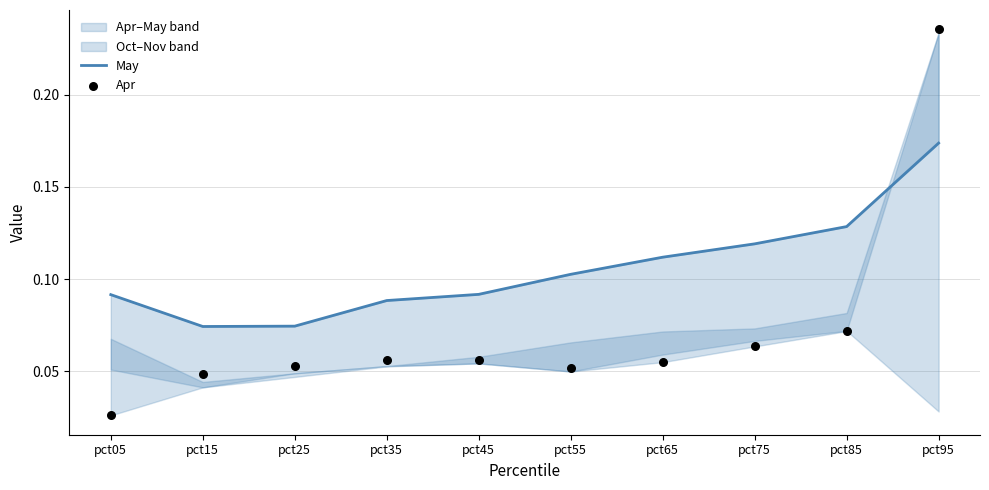

At how many categories does at least one series exceed 0?

10